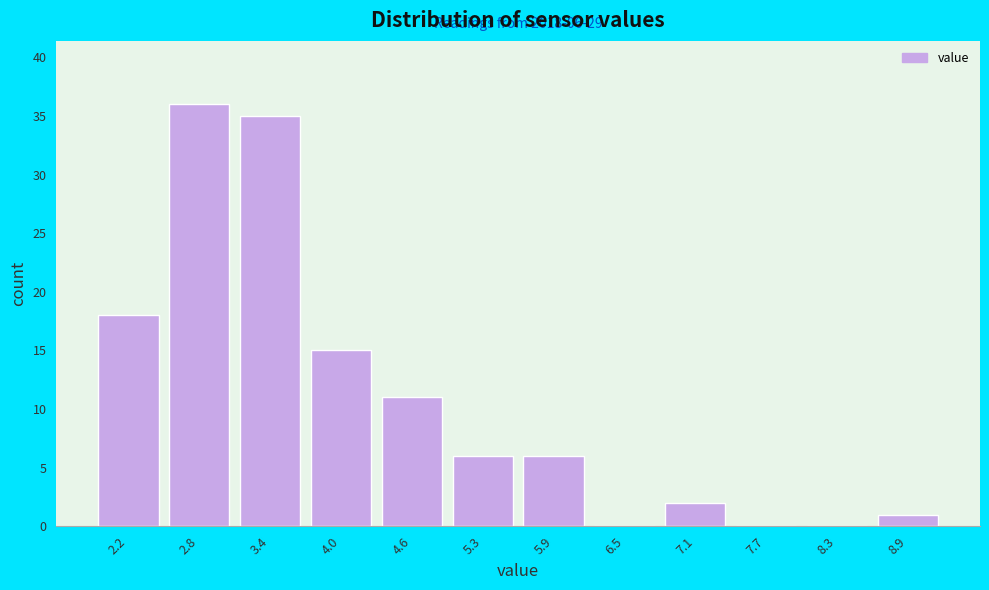

Reading left to right, transcribe all the data shown in this chart.

2.2=18	2.8=36	3.4=35	4.0=15	4.6=11	5.3=6	5.9=6	6.5=0	7.1=2	7.7=0	8.3=0	8.9=1